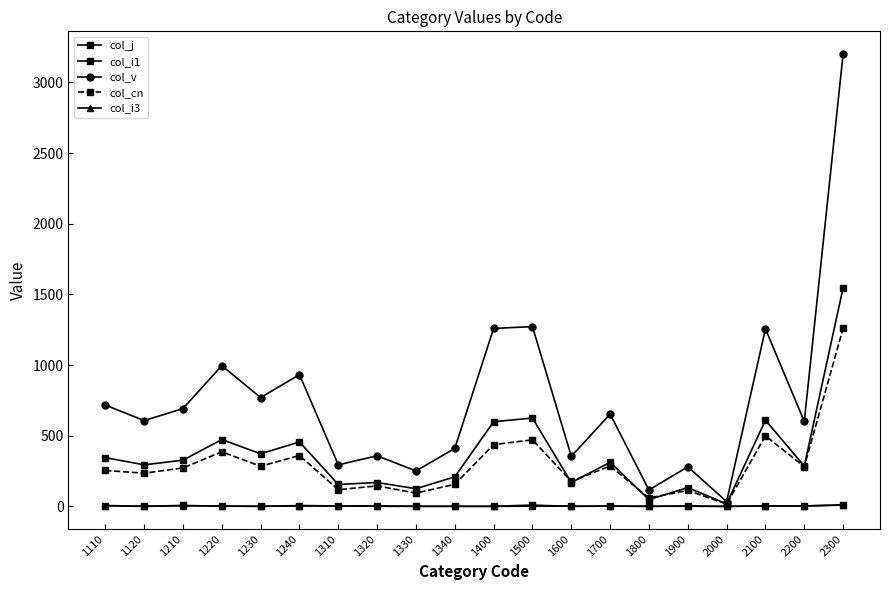

How many lines are shown in the chart?

5